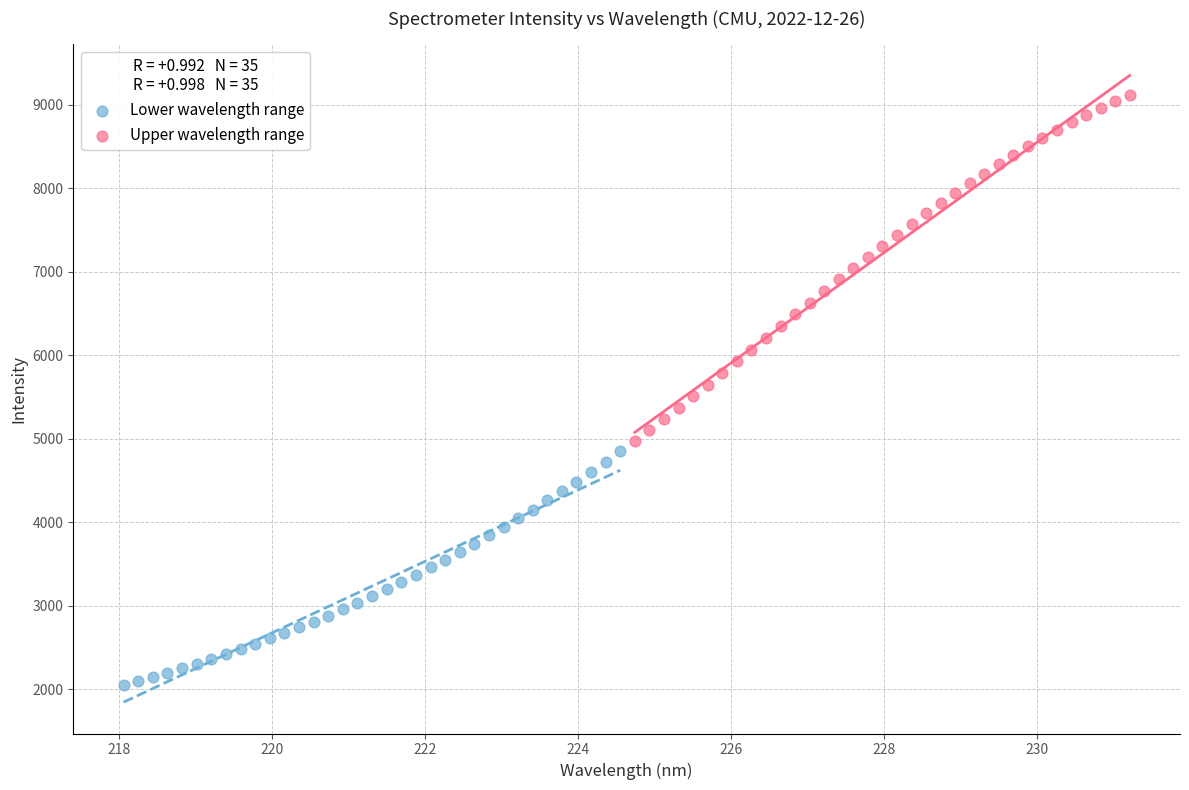

Which series reaches the maximum Y coordinate?

Upper wavelength range